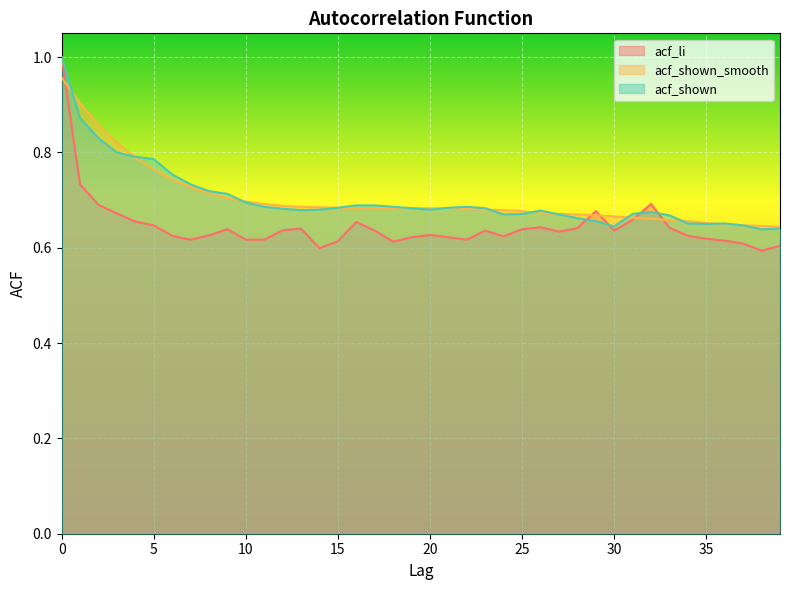

What is the minimum value shown in the chart?

0.6